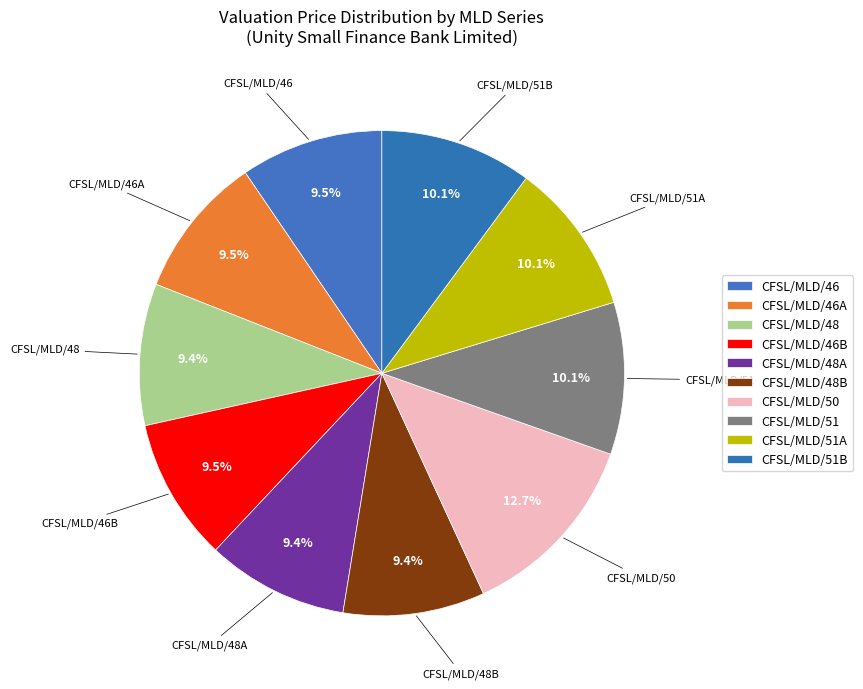

The CFSL/MLD/46A slice represents 10% of the pie. True or false?

True